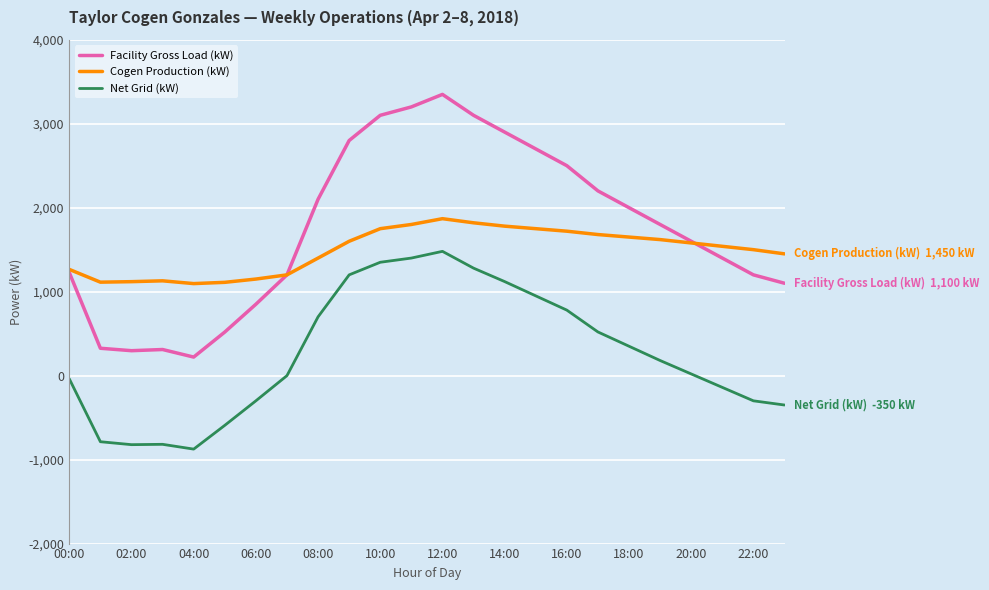

Which series has the widest spread of values?

Facility Gross Load (kW)